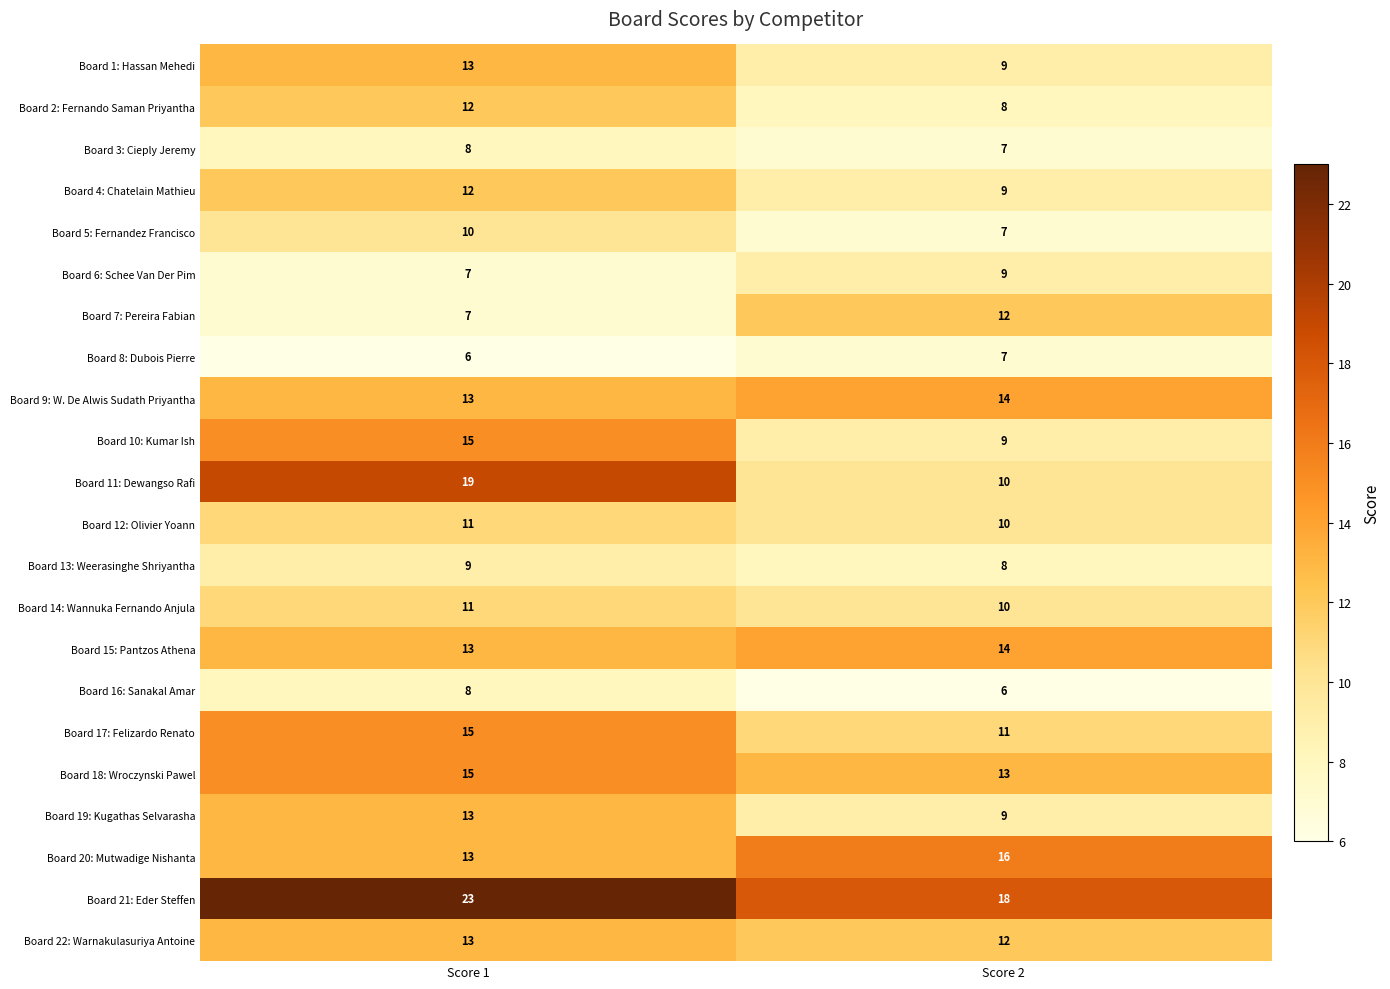

Rank the categories by Board 18: Wroczynski Pawel value from highest to lowest.

Score 1, Score 2